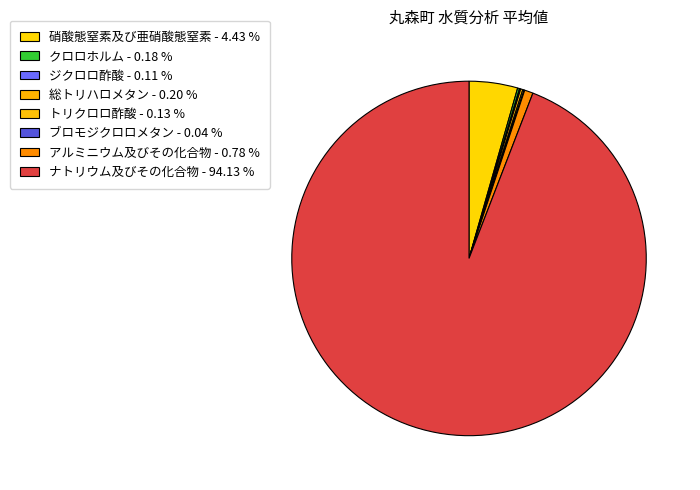

Which has a higher value, ナトリウム及びその化合物 or 総トリハロメタン?

ナトリウム及びその化合物